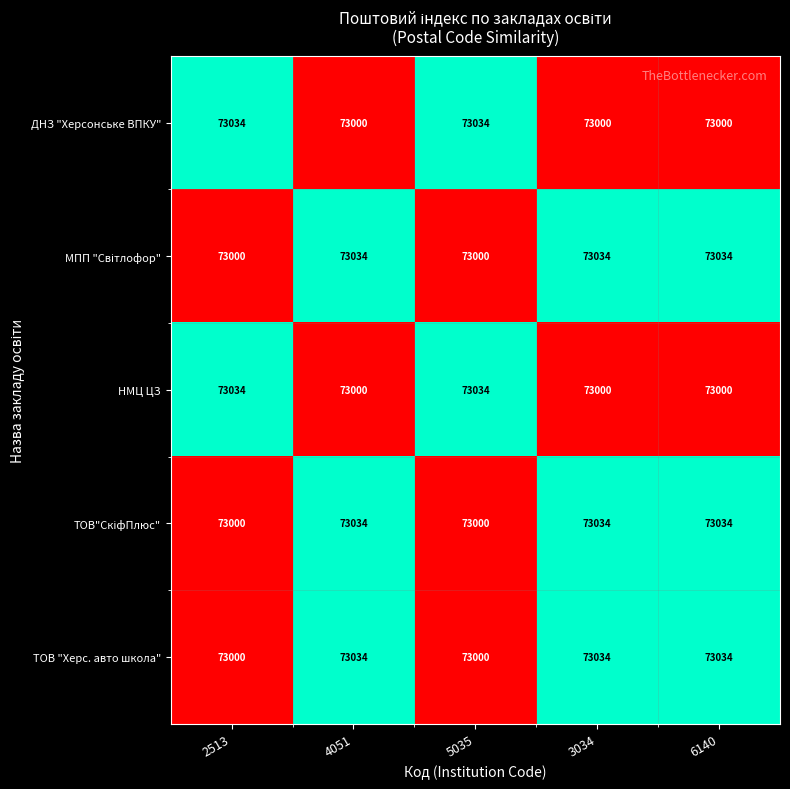

What is the difference between the highest and lowest values at 3034?

34